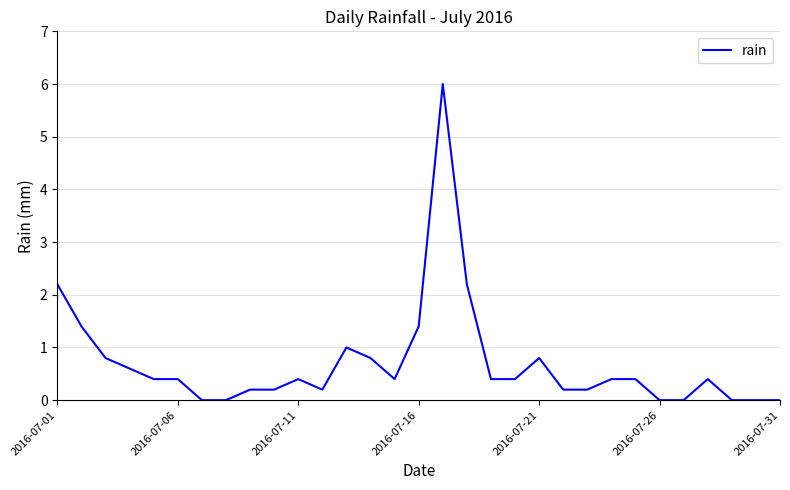

Count the number of data series in this chart.

1